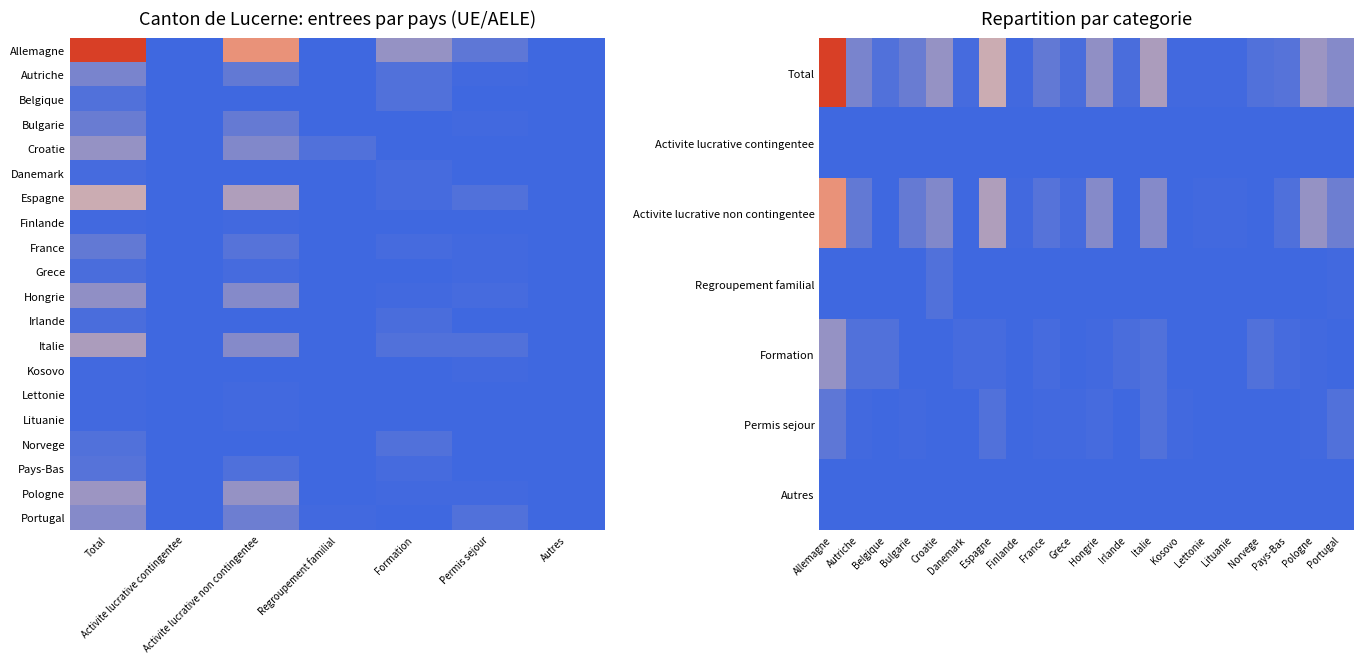

Is it true that Finlande equals 0 at Permis sejour?

True